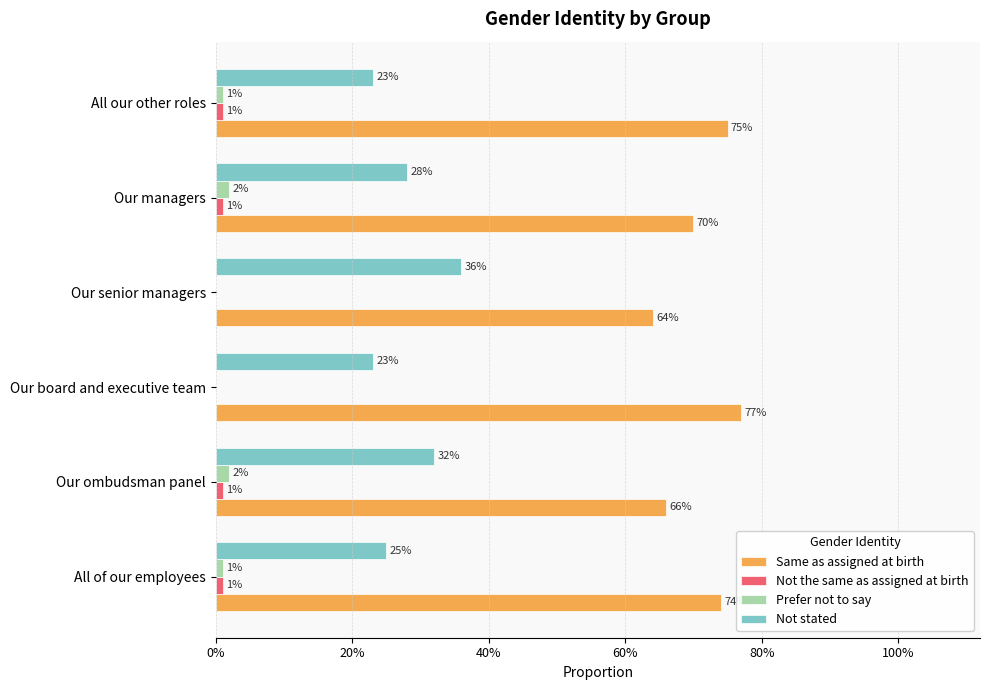

What position from the right is All of our employees?

6